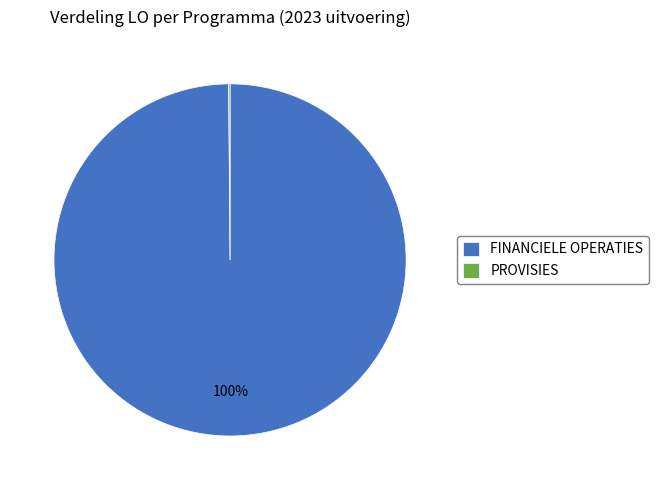

To the nearest percent, what is the difference between the largest and smallest slice percentages?

100%